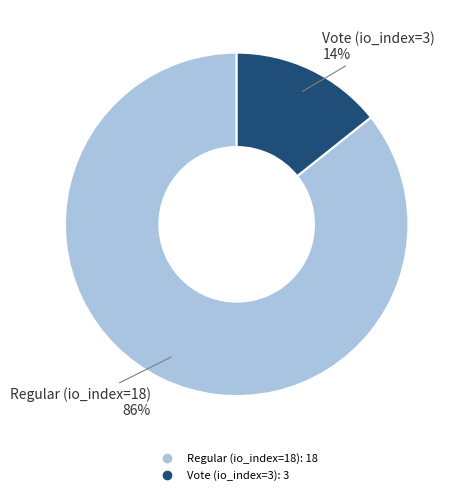

Which category accounts for the majority?

Regular (io_index=18)